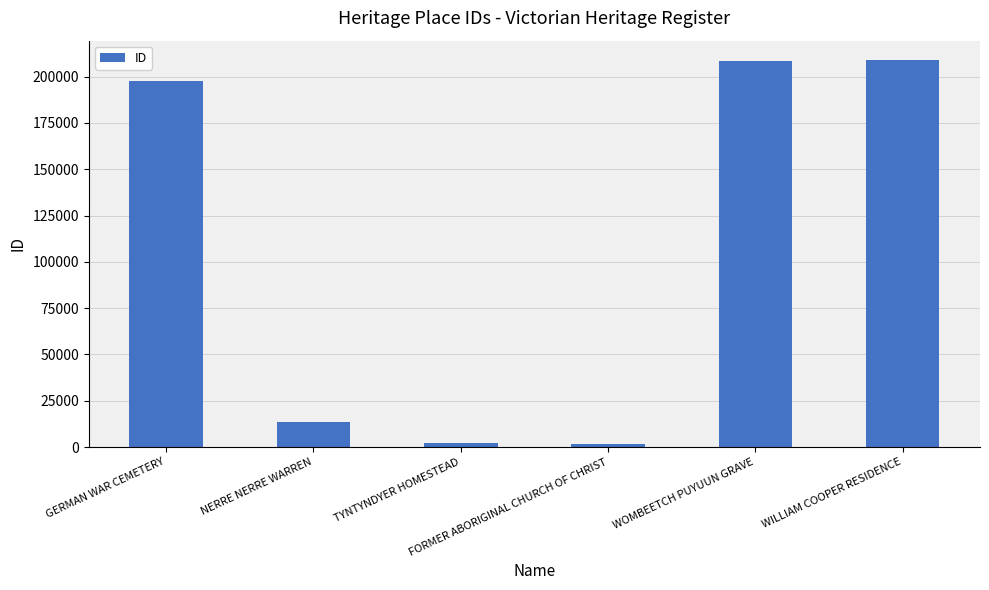

What is the average value?

105372